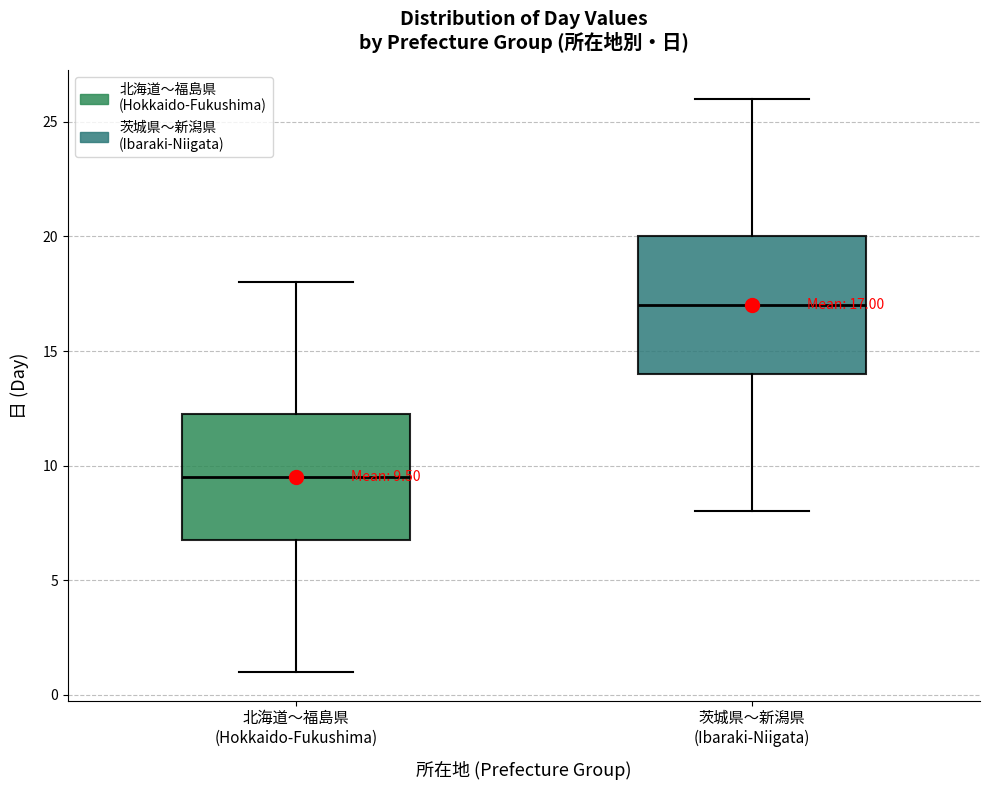

Which box has the highest median line?

茨城県〜新潟県 (Ibaraki-Niigata)